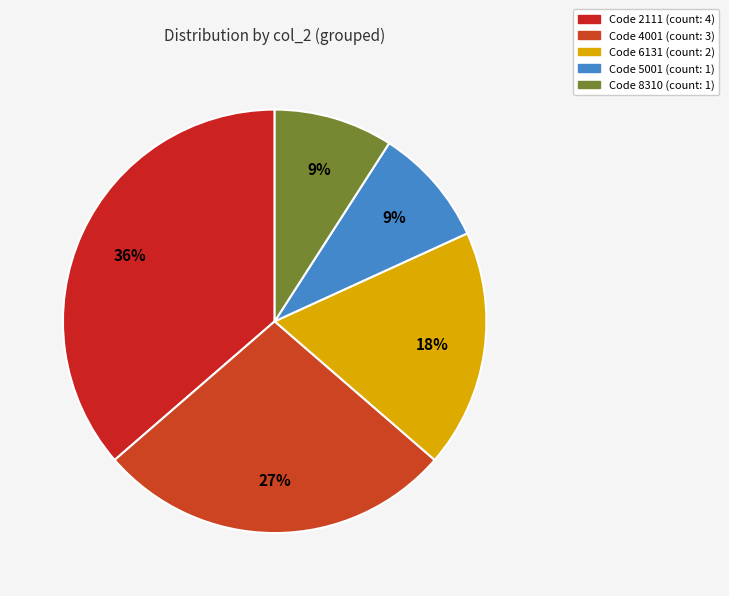

How many segments does this pie chart have?

5